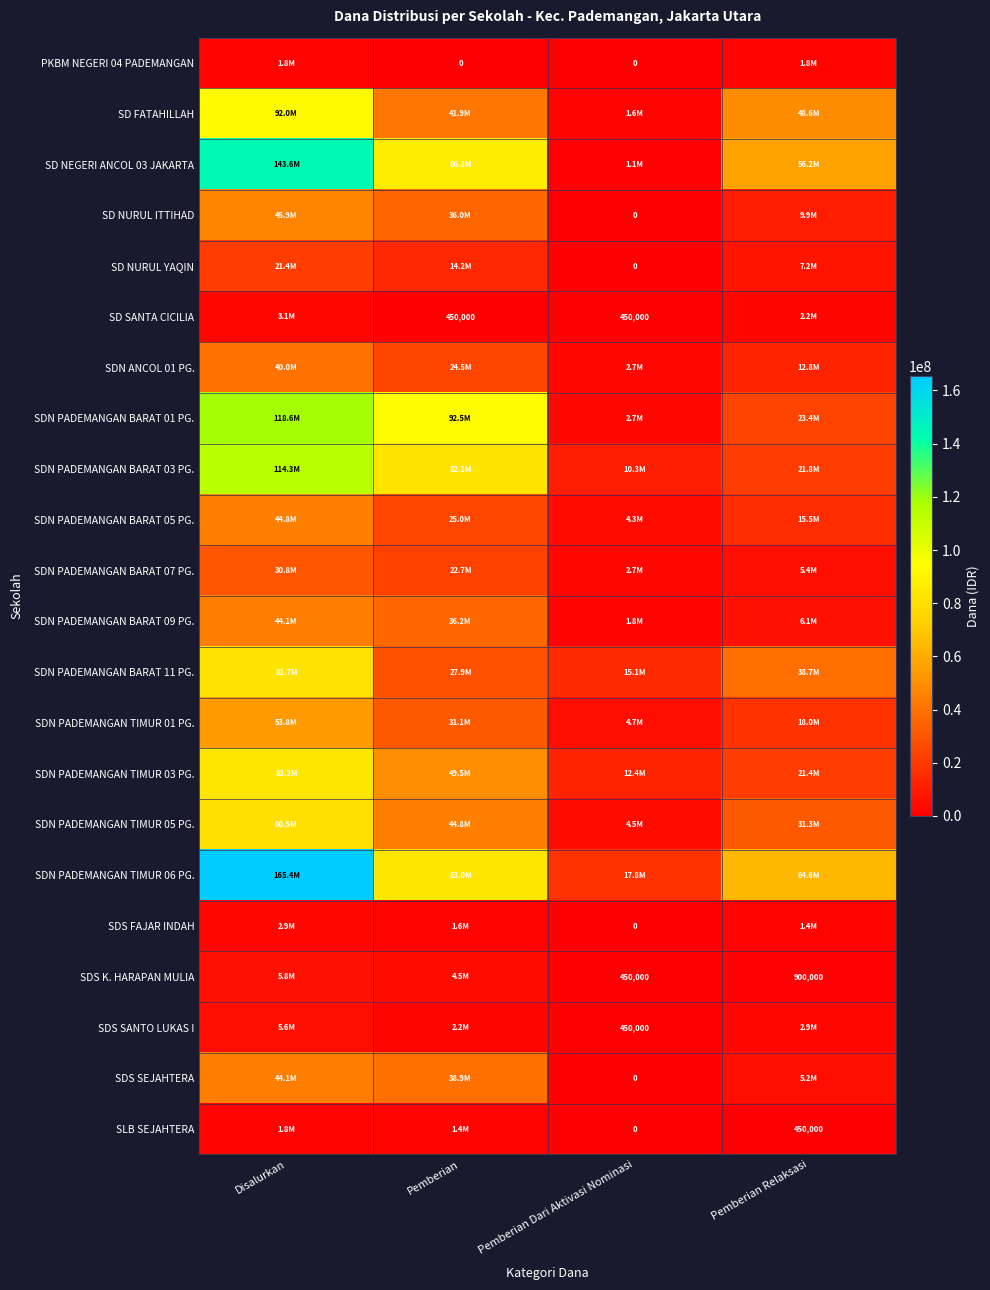

At how many categories does at least one series exceed 153112273?

1